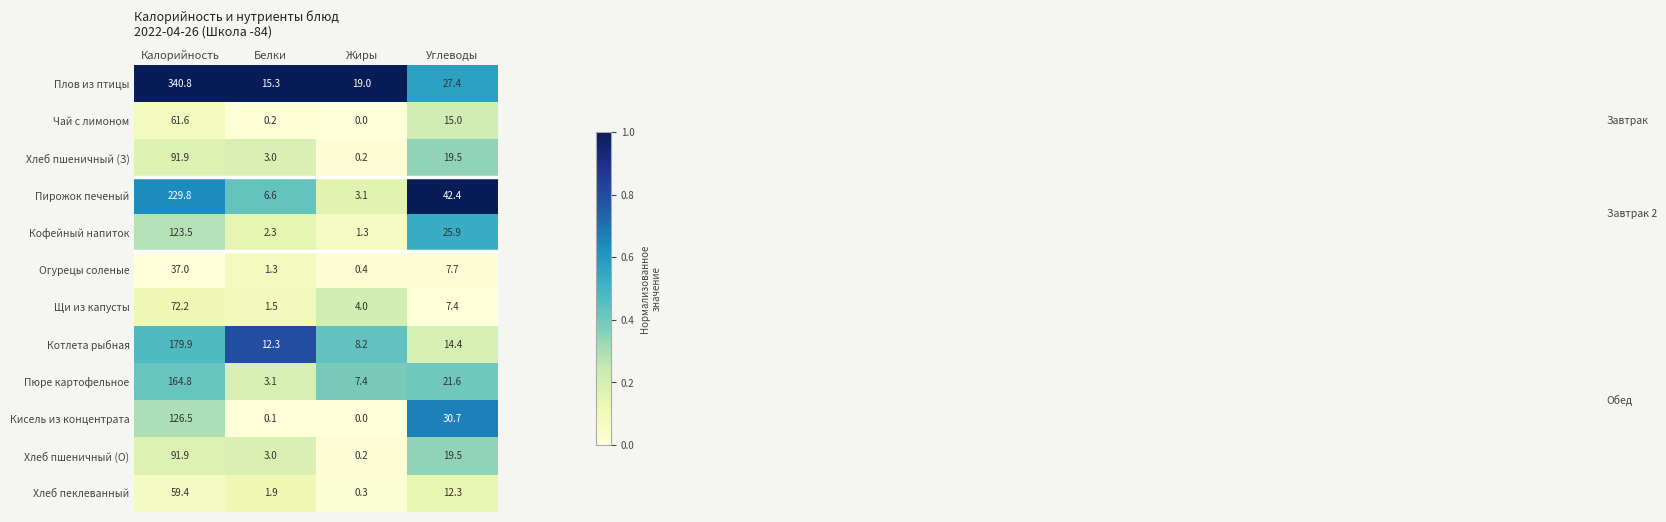

At which category is the sum across all series the highest?

Калорийность